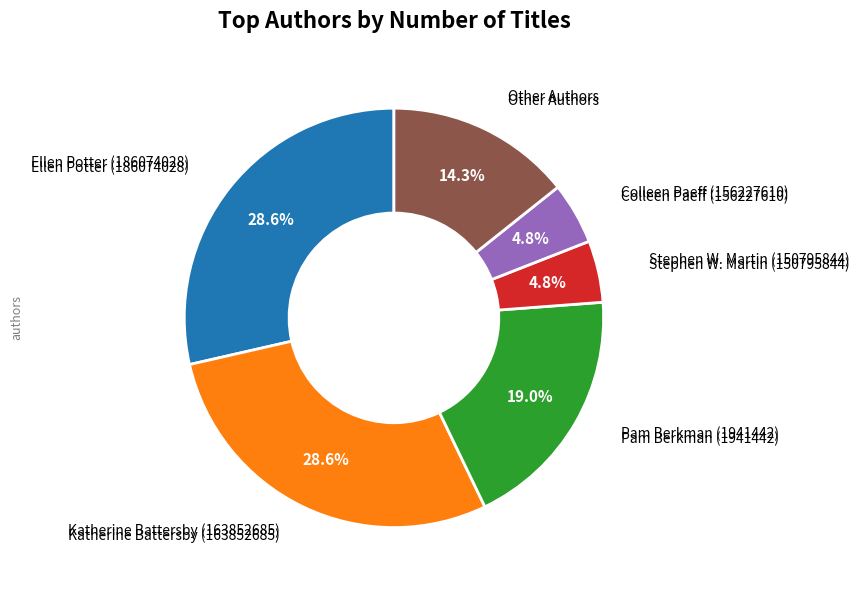

Does any single category account for the majority?

No